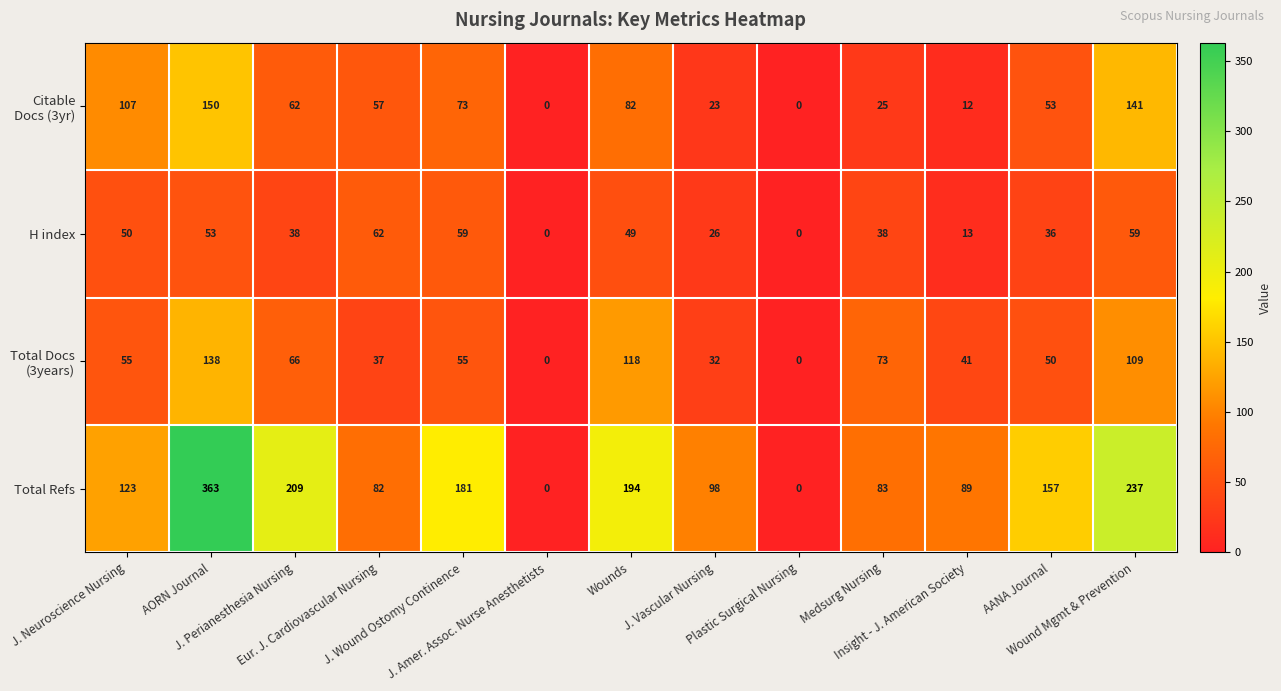

How many distinct data groups are displayed?

4